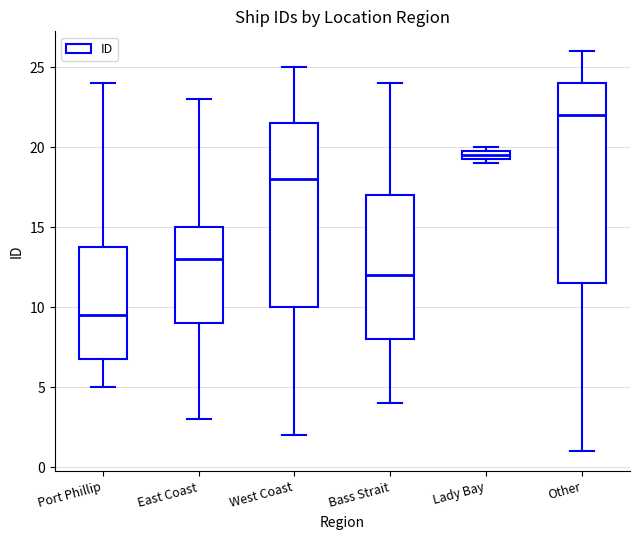

Where does the upper whisker of the box for Other end on the y-axis? The values are not printed on the chart, so give them approximately, as read against the axis.

26.0